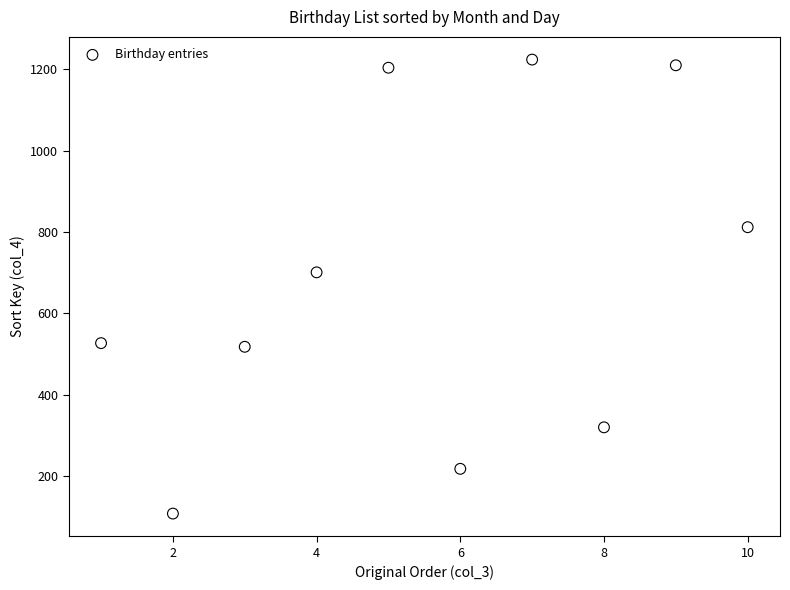

What Y value in the scatter plot is closest to 666?

701